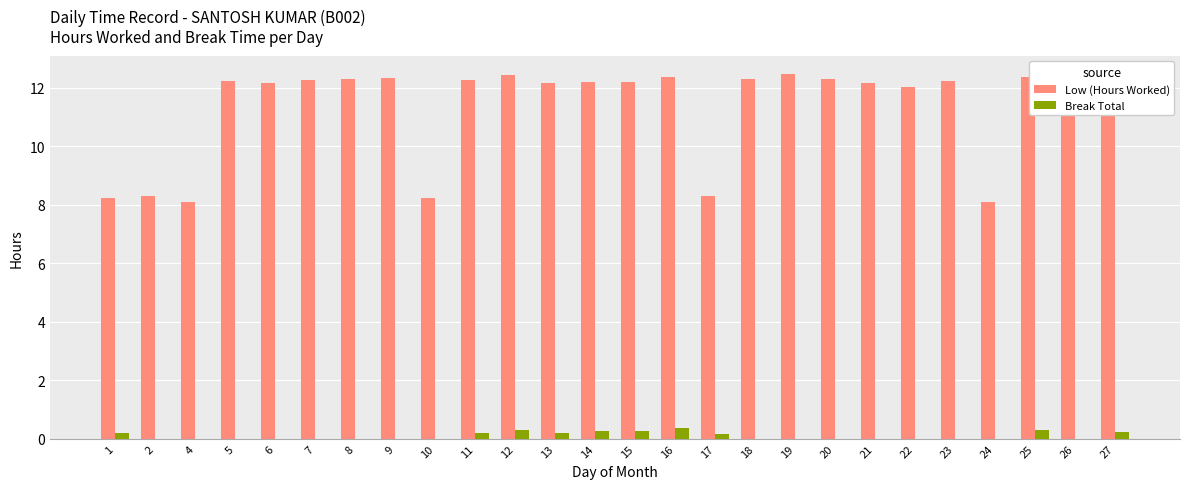

Which series has the largest total across all categories?

Low (Hours Worked)